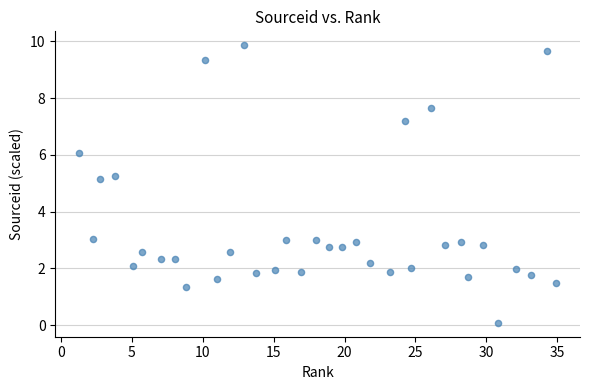

What is the range of X values (max minus min)?

33.6